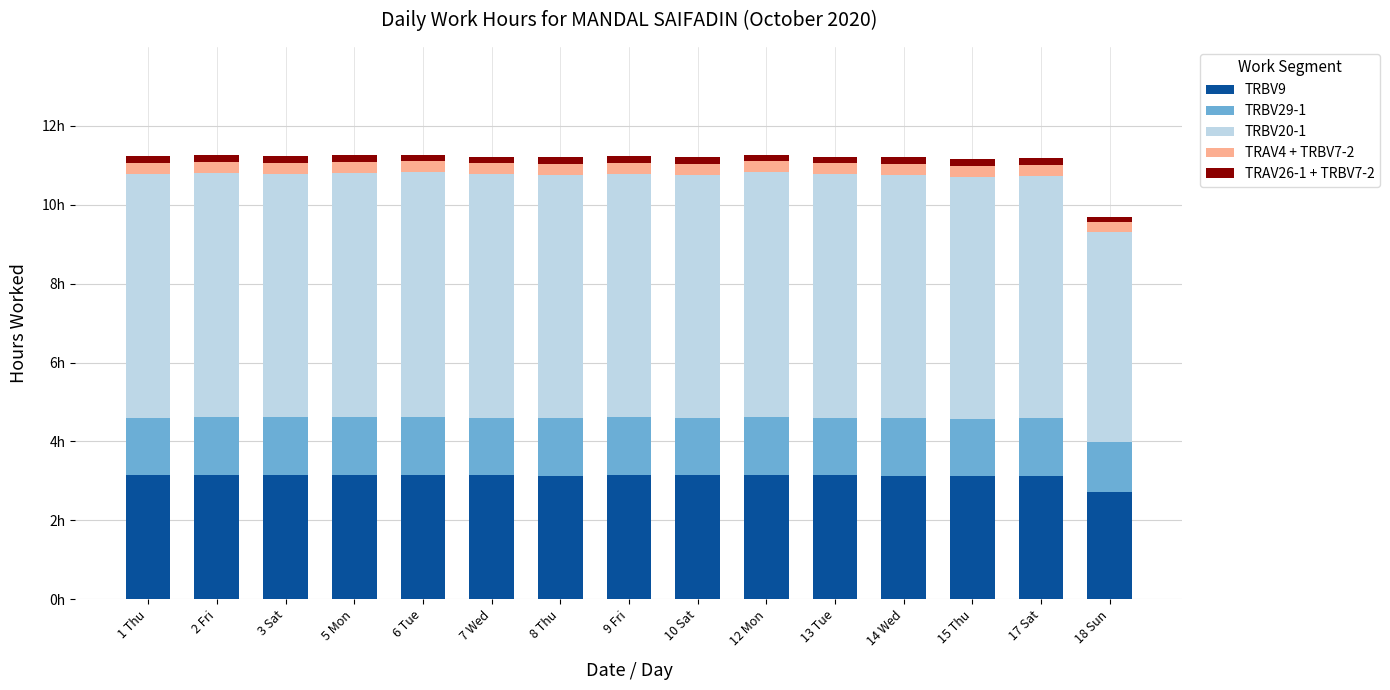

What are all the series names shown in the legend?

TRBV9, TRBV29-1, TRBV20-1, TRAV4 + TRBV7-2, TRAV26-1 + TRBV7-2